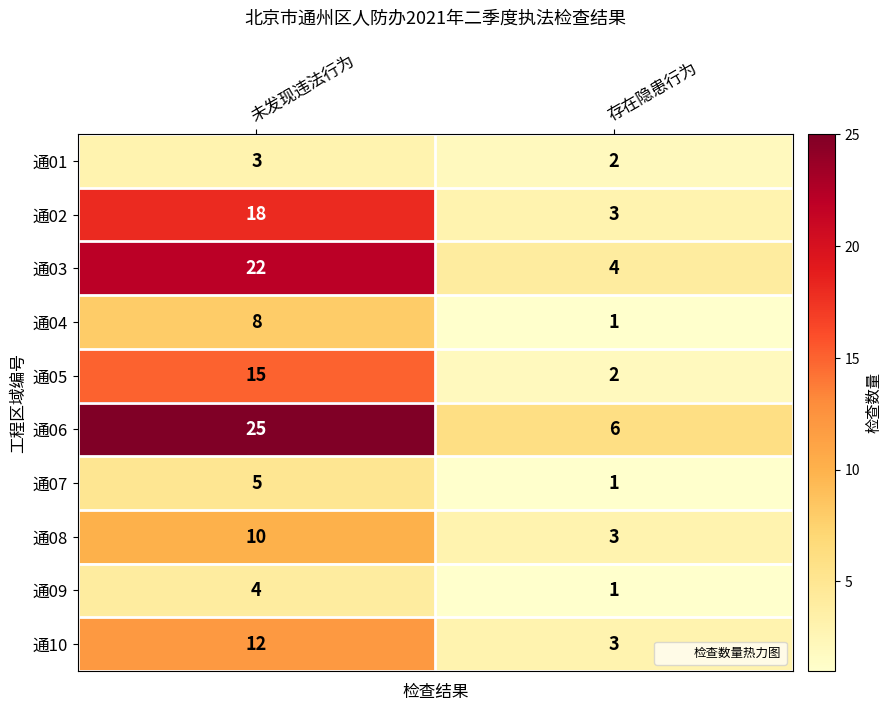

Reading right to left, list all the values displayed in this chart.

通01: 2	3
通02: 3	18
通03: 4	22
通04: 1	8
通05: 2	15
通06: 6	25
通07: 1	5
通08: 3	10
通09: 1	4
通10: 3	12